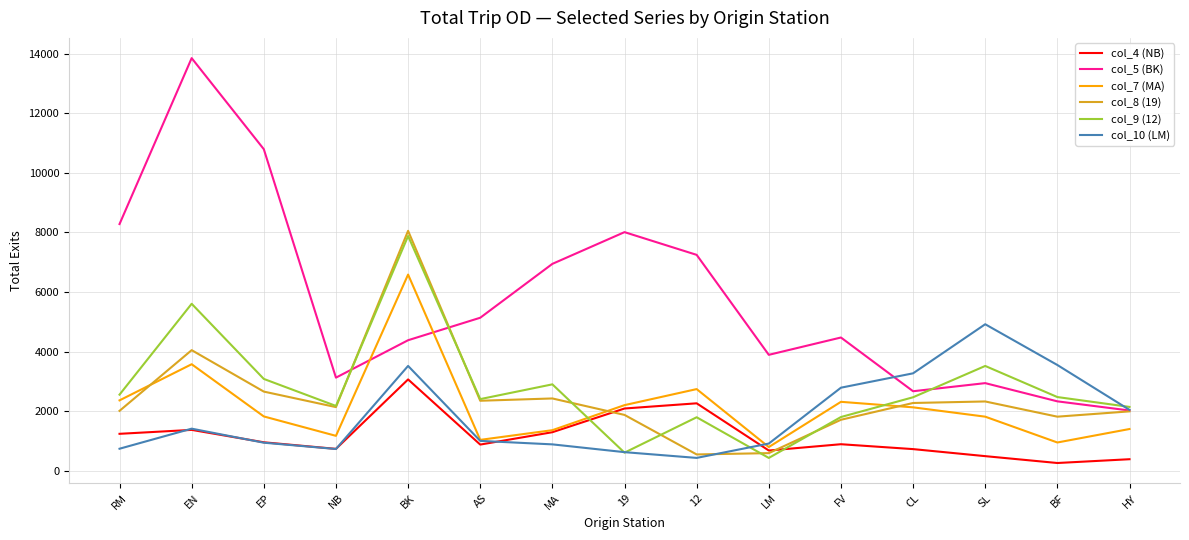

How many lines are shown in the chart?

6